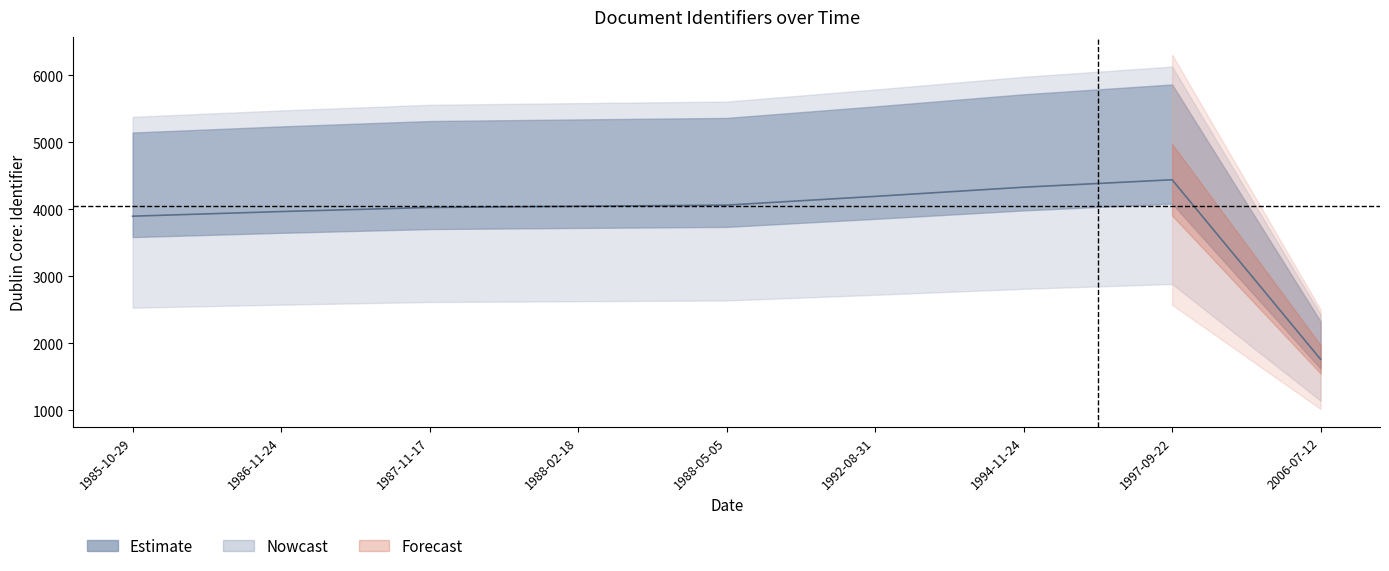

Rank the categories by value from highest to lowest.

1997-09-22, 1994-11-24, 1992-08-31, 1988-05-05, 1988-02-18, 1987-11-17, 1986-11-24, 1985-10-29, 2006-07-12